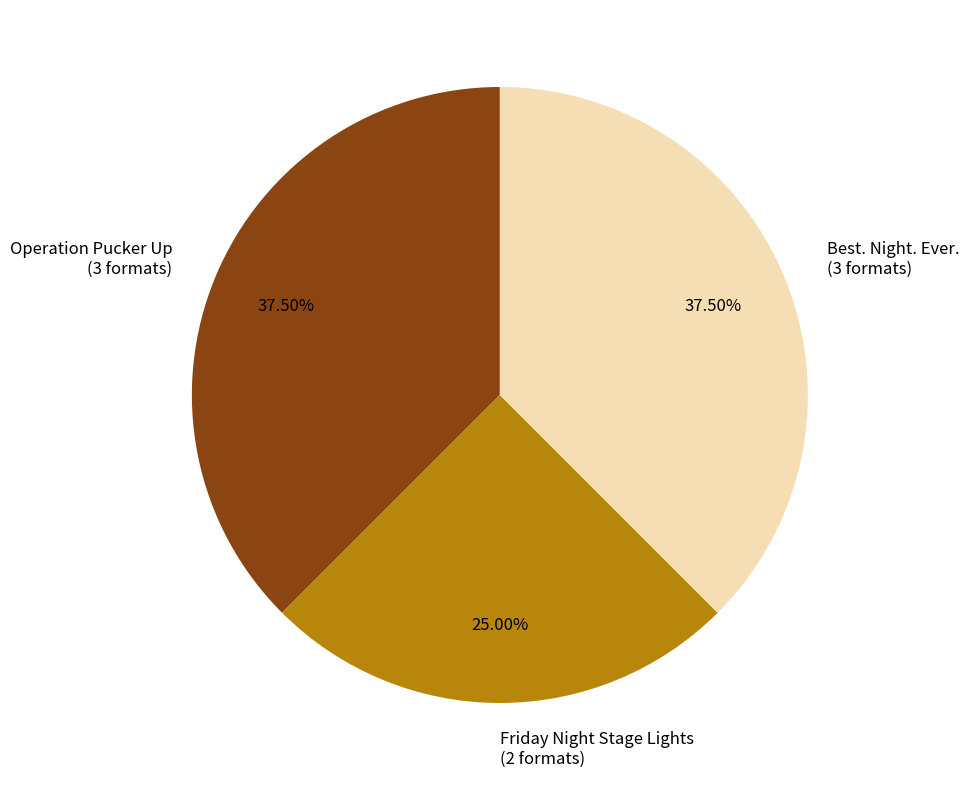

Is it true that Friday Night Stage Lights is 25% of the pie?

True